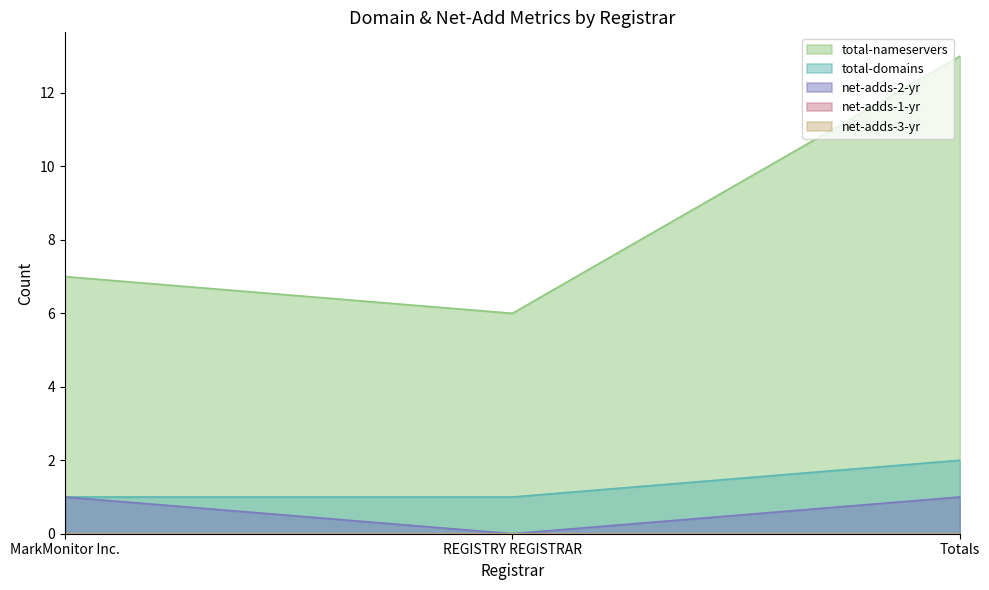

Which series has the largest range (max minus min)?

total-nameservers